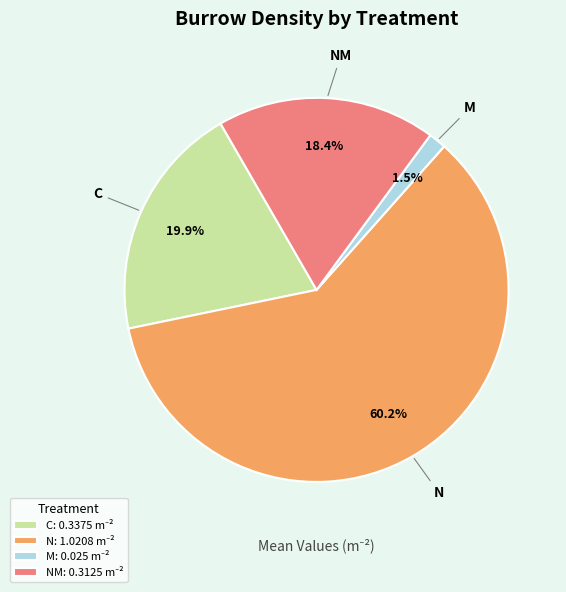

Is there any slice that represents more than half of the pie?

Yes